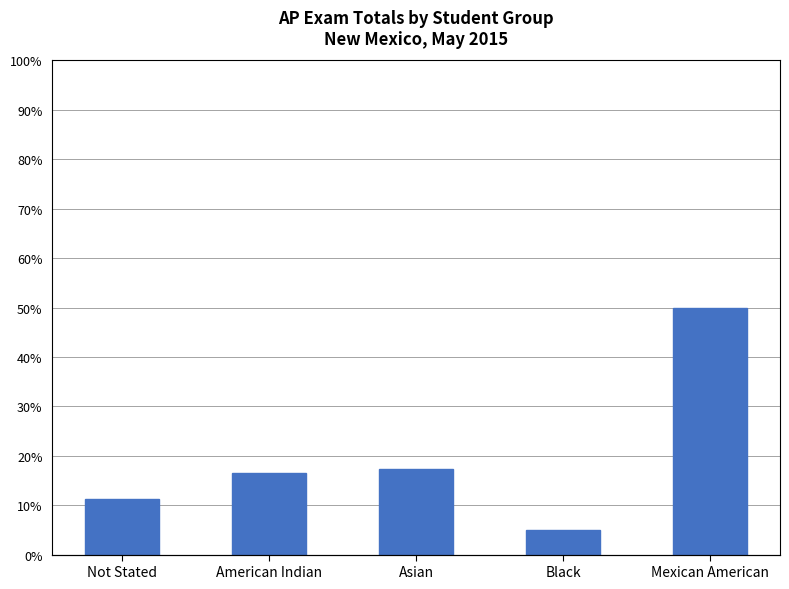

What is the label of the 2nd bar from the right?

Black